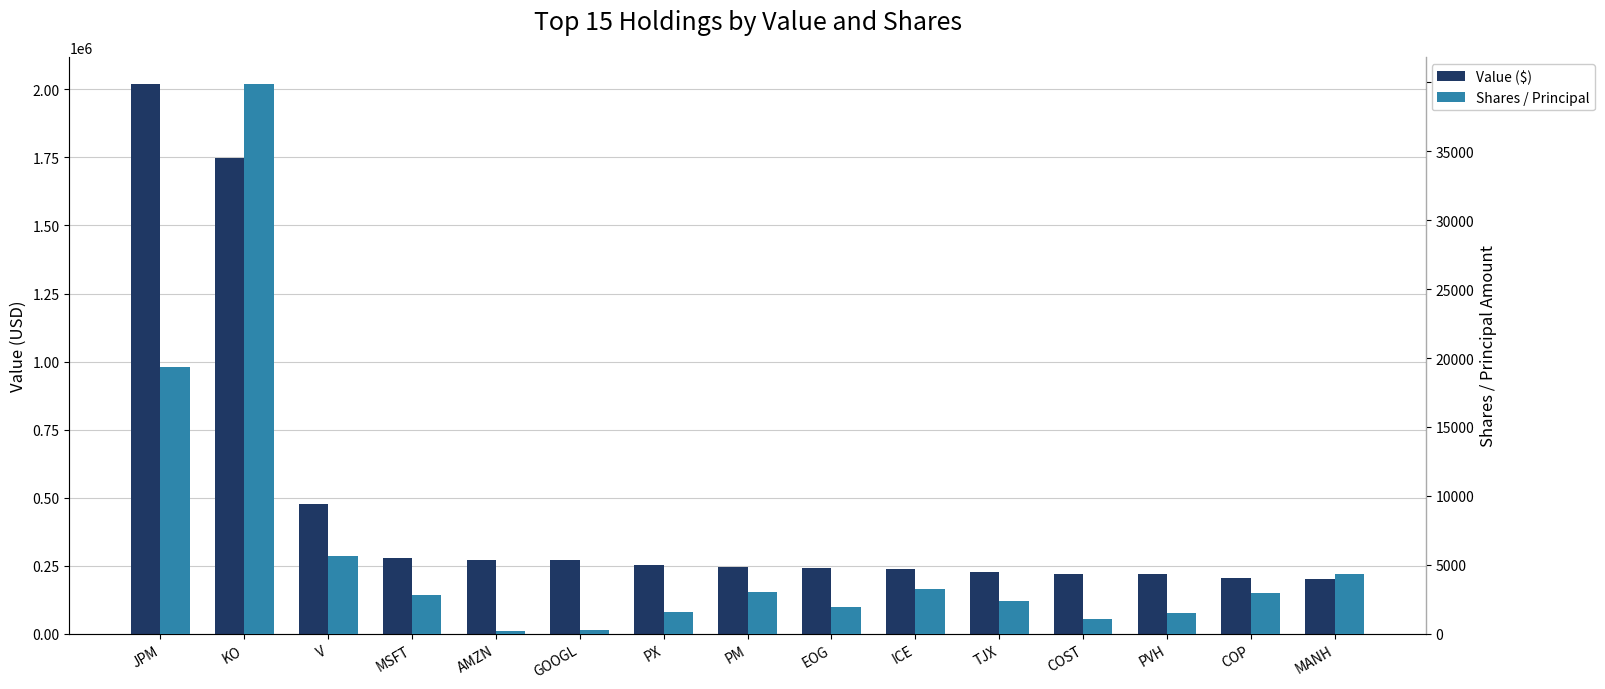

What are all the series names shown in the legend?

Value ($), Shares / Principal